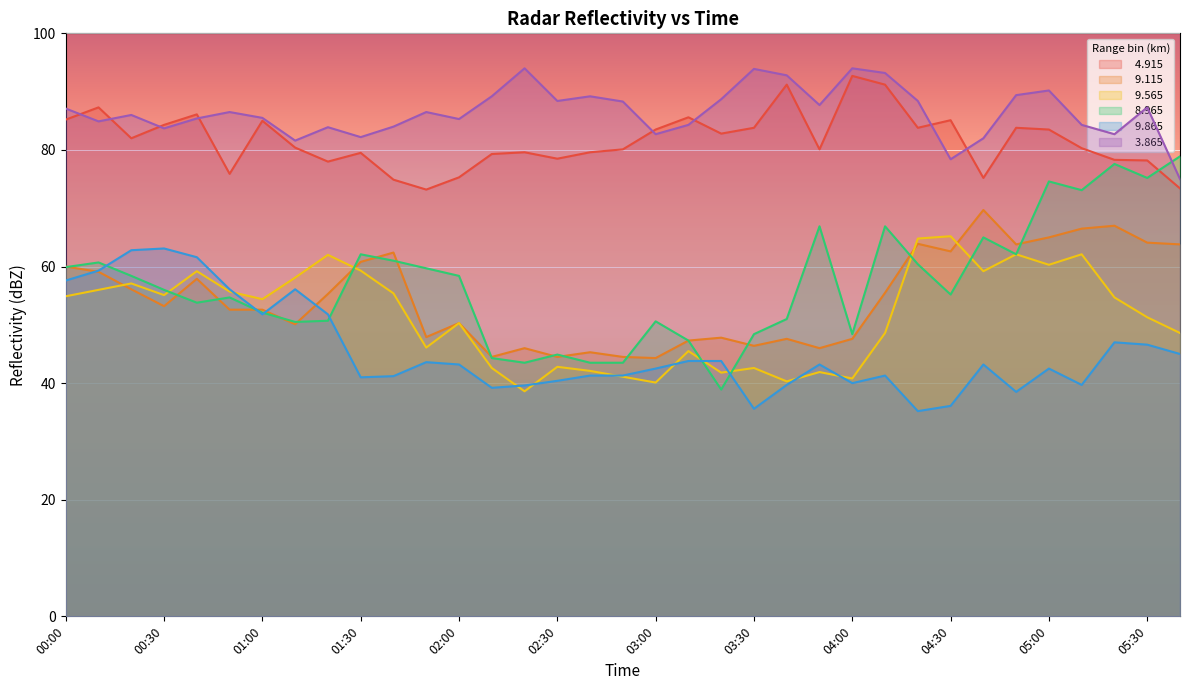

The   4.915 series shows 26.7 at 01:00. True or false?

False